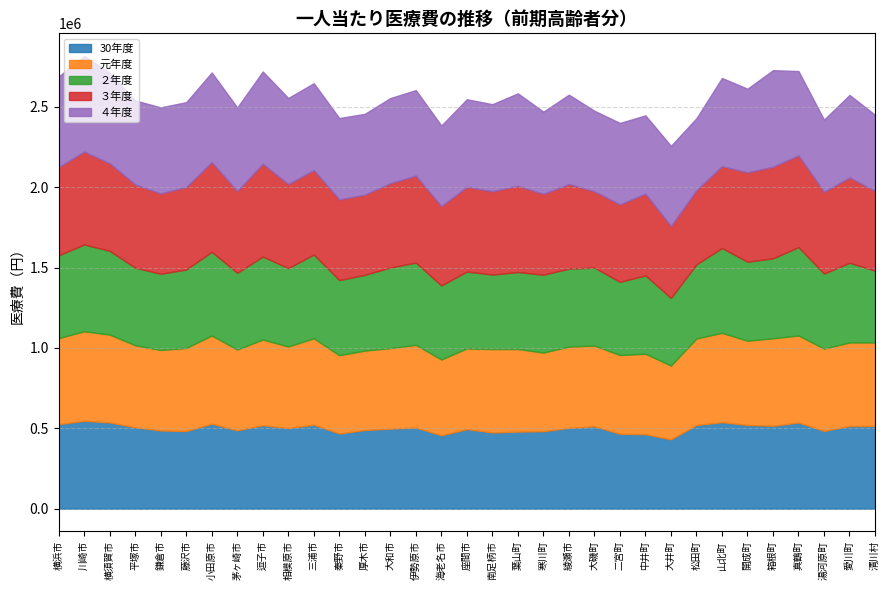

How many lines are shown in the chart?

5